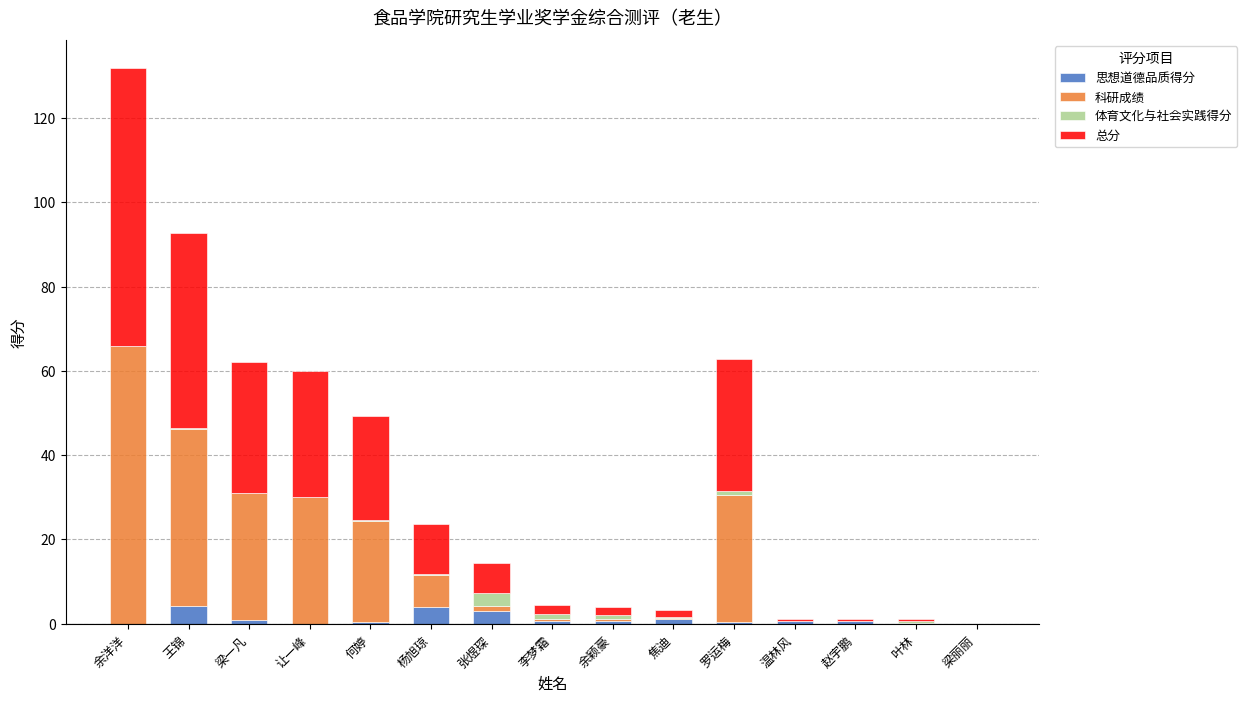

Is it true that 总分 equals 15.8 at 杨旭琼?

False